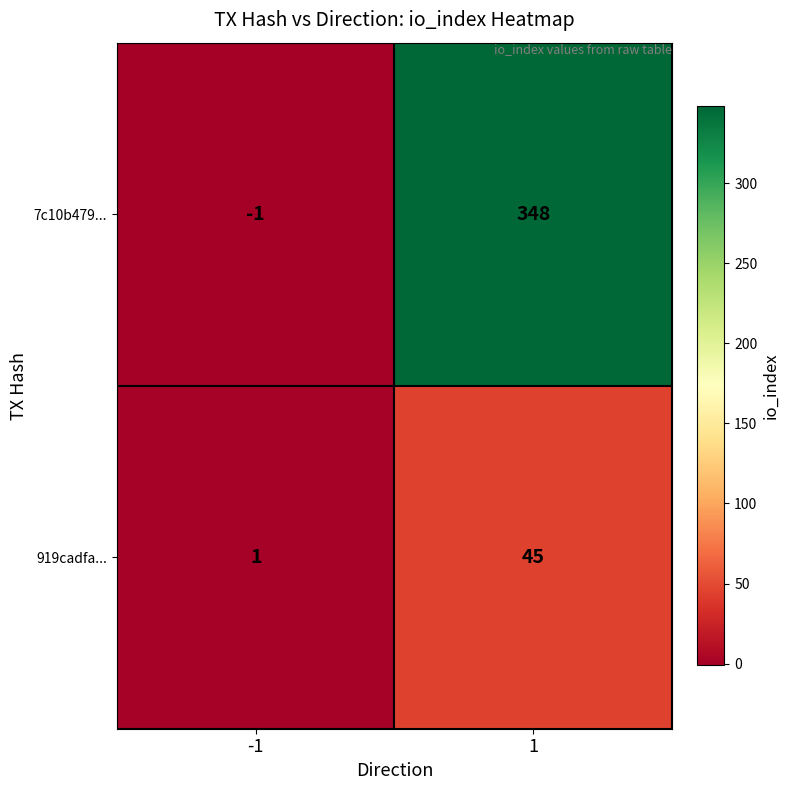

List the series in order of their peak value, lowest first.

919cadfa..., 7c10b479...